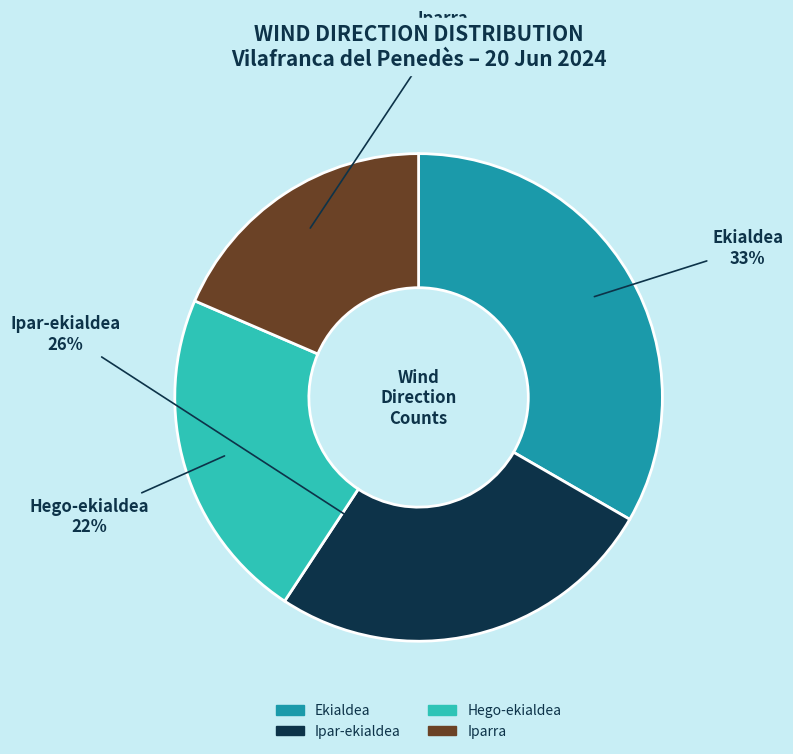

To the nearest percent, what percentage of the pie is Ipar-ekialdea?

26%